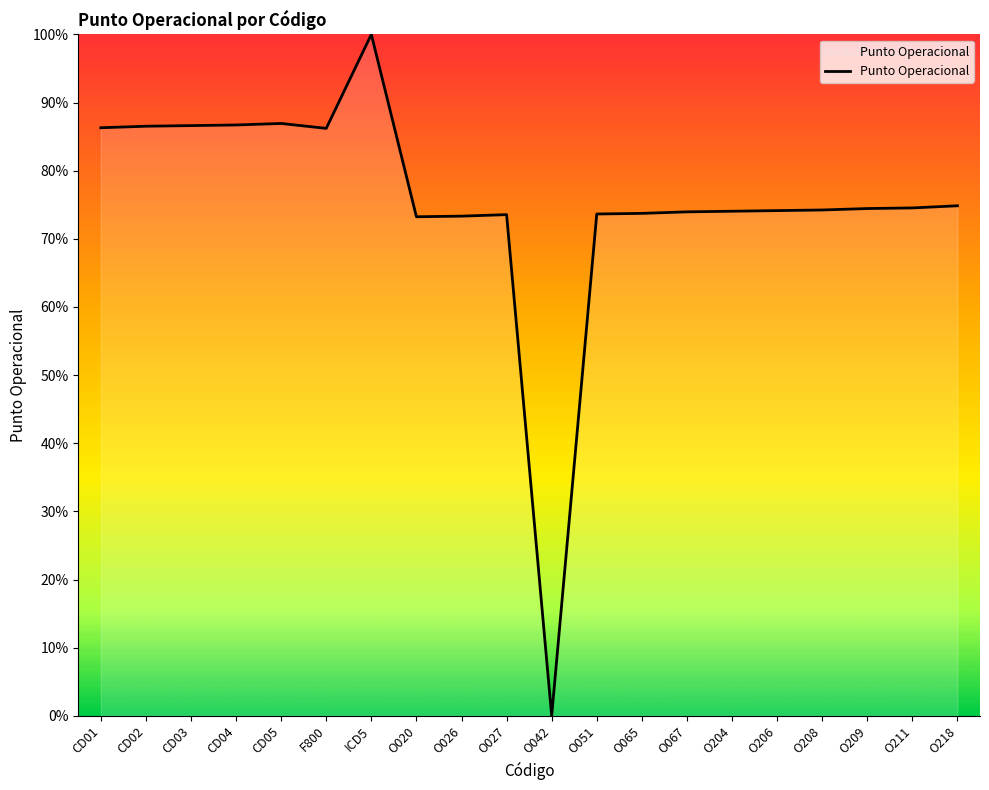

Read the value at CD05.

86.9